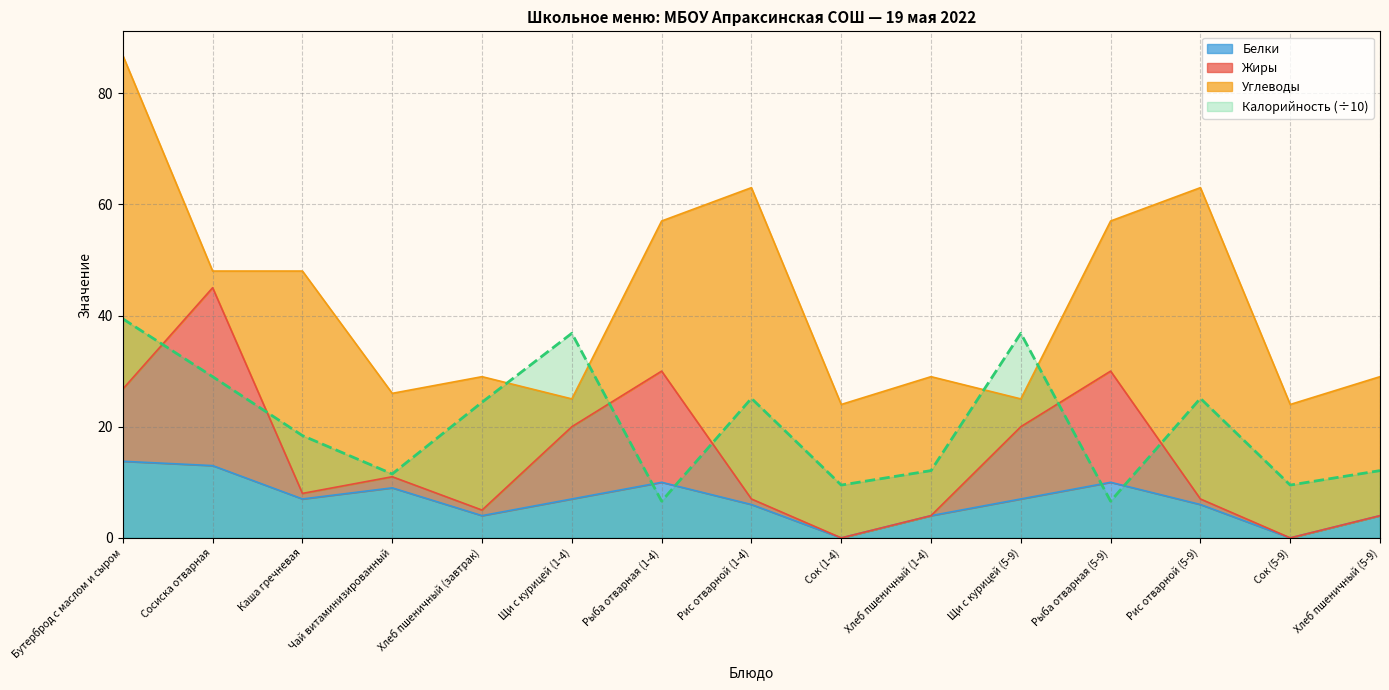

At which label does Калорийность first exceed 18?

Бутерброд с маслом и сыром